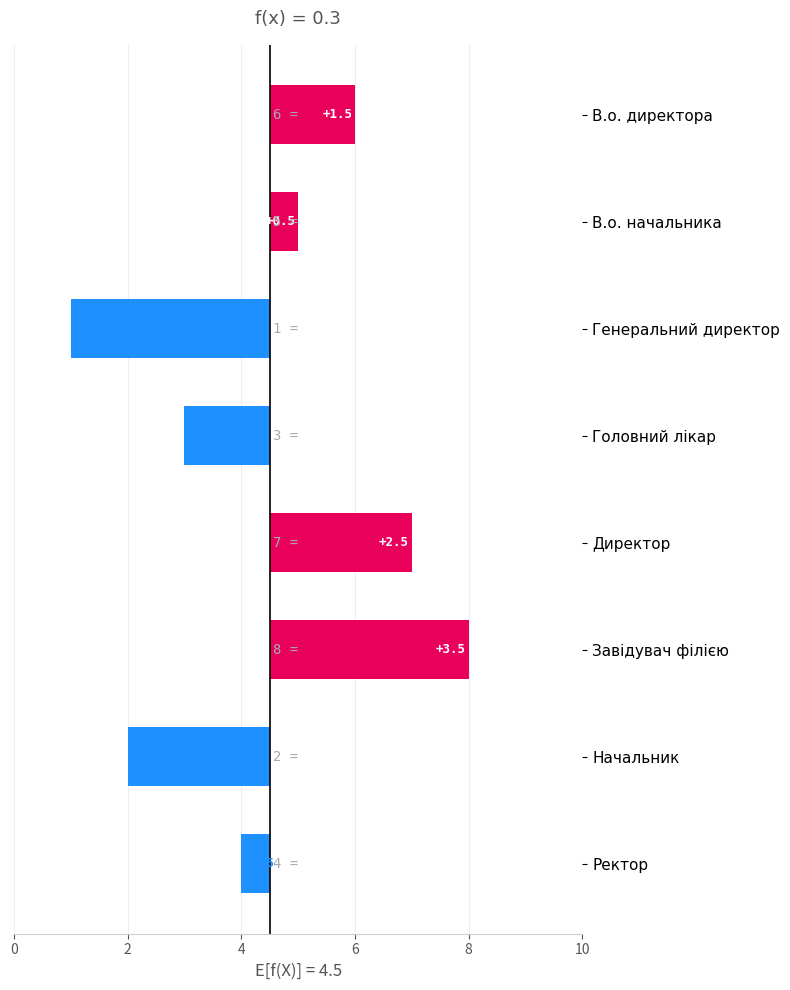

What is the difference between the second highest and minimum values?

6.0